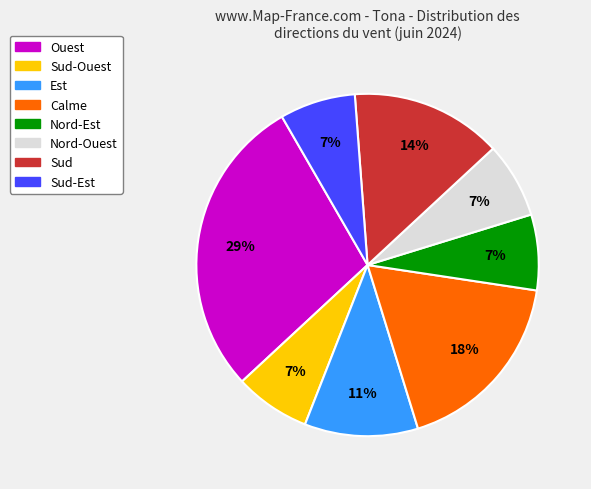

To the nearest percent, what is the average slice percentage?

12%